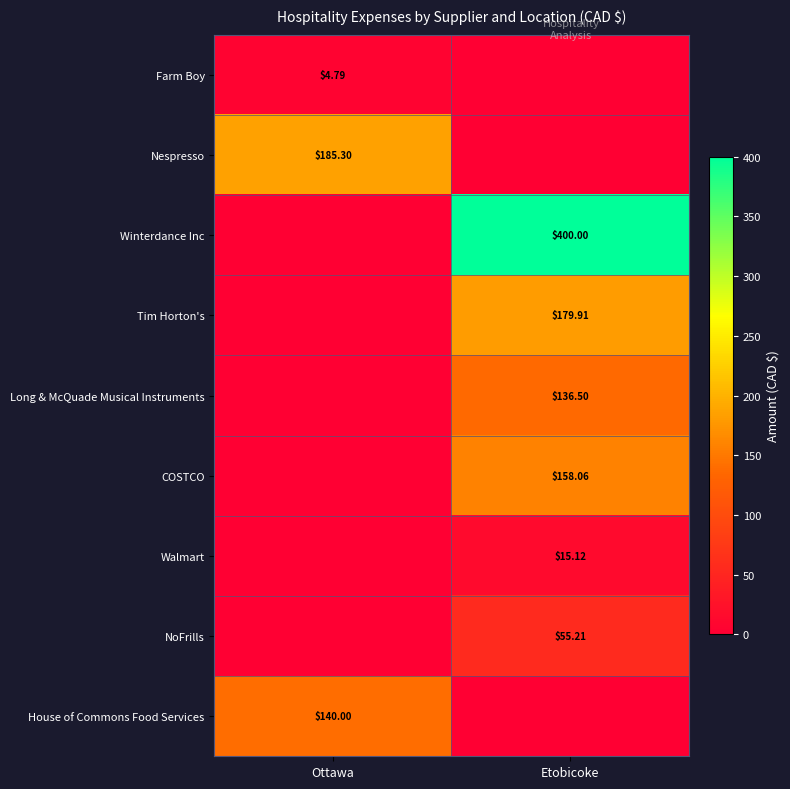

List the labels in order of Nespresso value, largest first.

Ottawa, Etobicoke